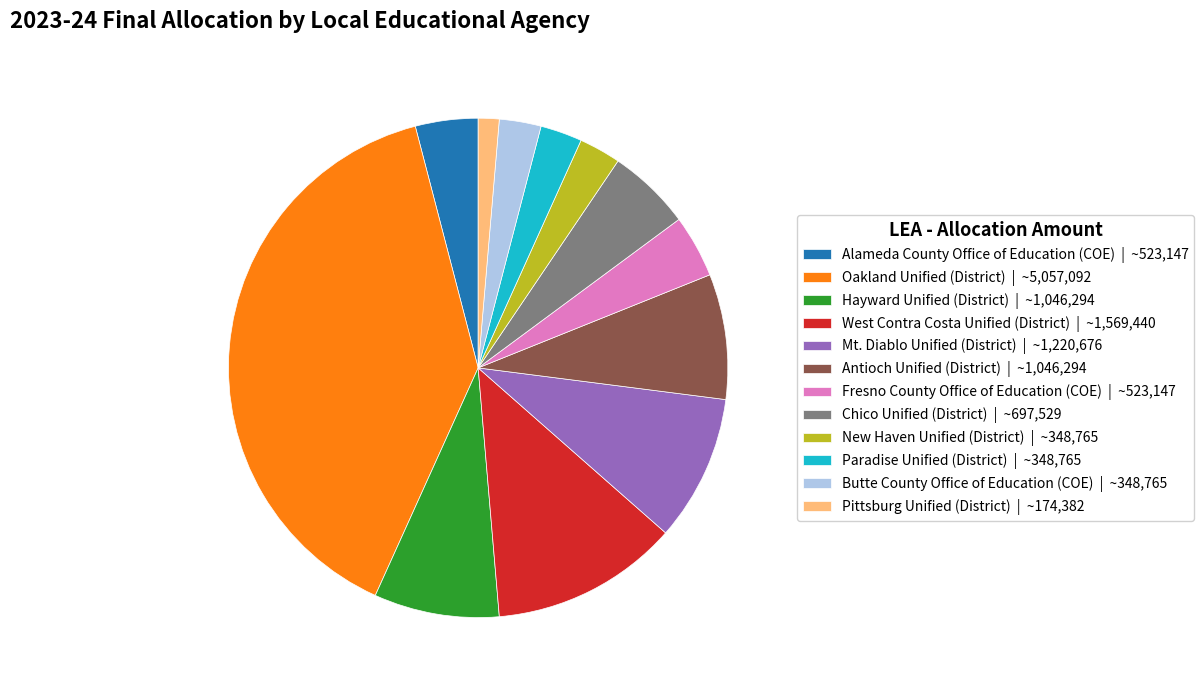

True or false: Mt. Diablo Unified (District) accounts for 9% of the total.

True